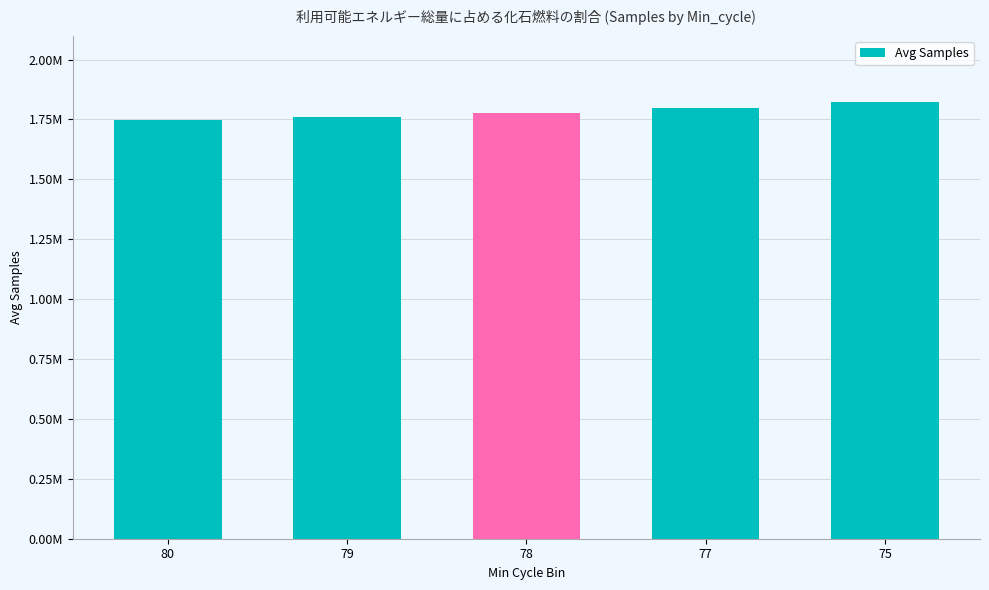

Does the chart contain any negative values?

No